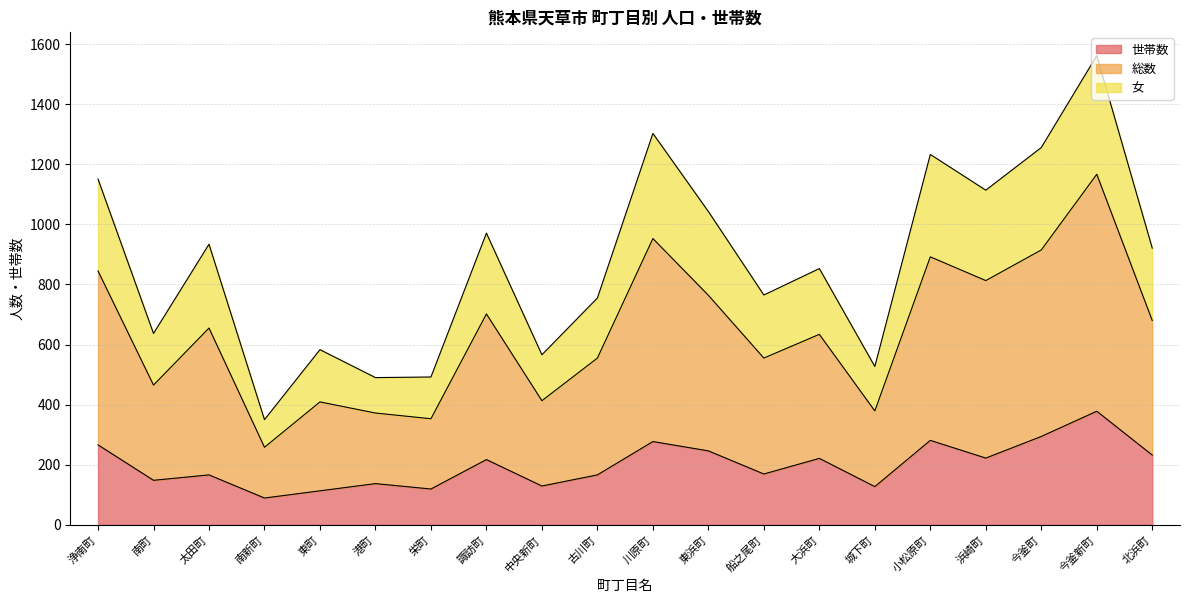

In 世帯数, how many points are lower than both neighbors (excluding endpoints)?

7